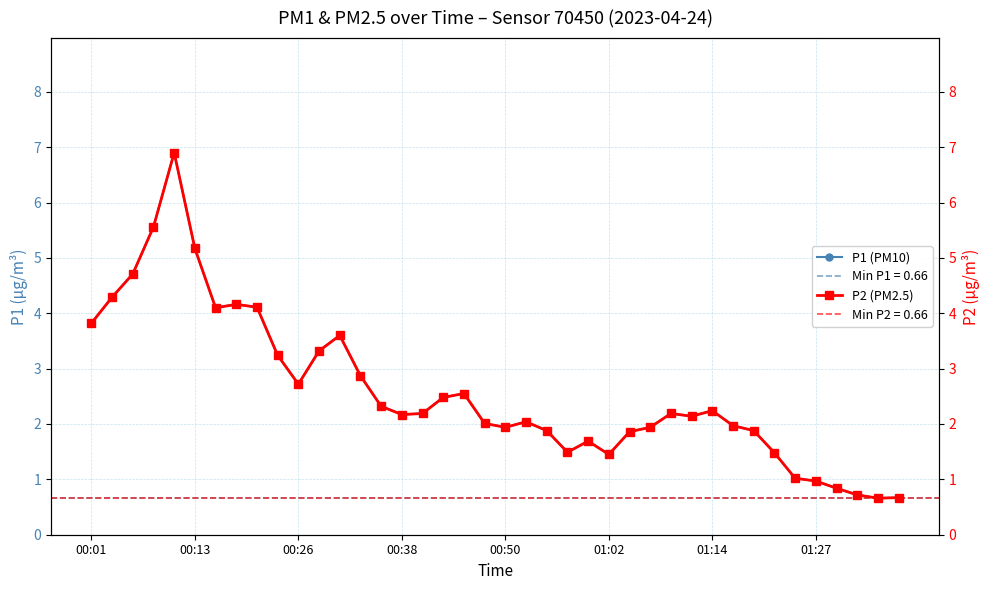

Reading right to left, list all the values displayed in this chart.

P1 (PM10): 0.7	0.7	0.7	0.8	1.0	1.0	1.5	1.9	2.0	2.2	2.1	2.2	1.9	1.9	1.4	1.7	1.5	1.9	2.0	1.9	2.0	2.5	2.5	2.2	2.2	2.3	2.9	3.6	3.3	2.7	3.2	4.1	4.2	4.1	5.2	6.9	5.6	4.7	4.3	3.8
P2 (PM2.5): 0.7	0.7	0.7	0.8	1.0	1.0	1.5	1.9	2.0	2.2	2.1	2.2	1.9	1.9	1.4	1.7	1.5	1.9	2.0	1.9	2.0	2.5	2.5	2.2	2.2	2.3	2.9	3.6	3.3	2.7	3.2	4.1	4.2	4.1	5.2	6.9	5.6	4.7	4.3	3.8